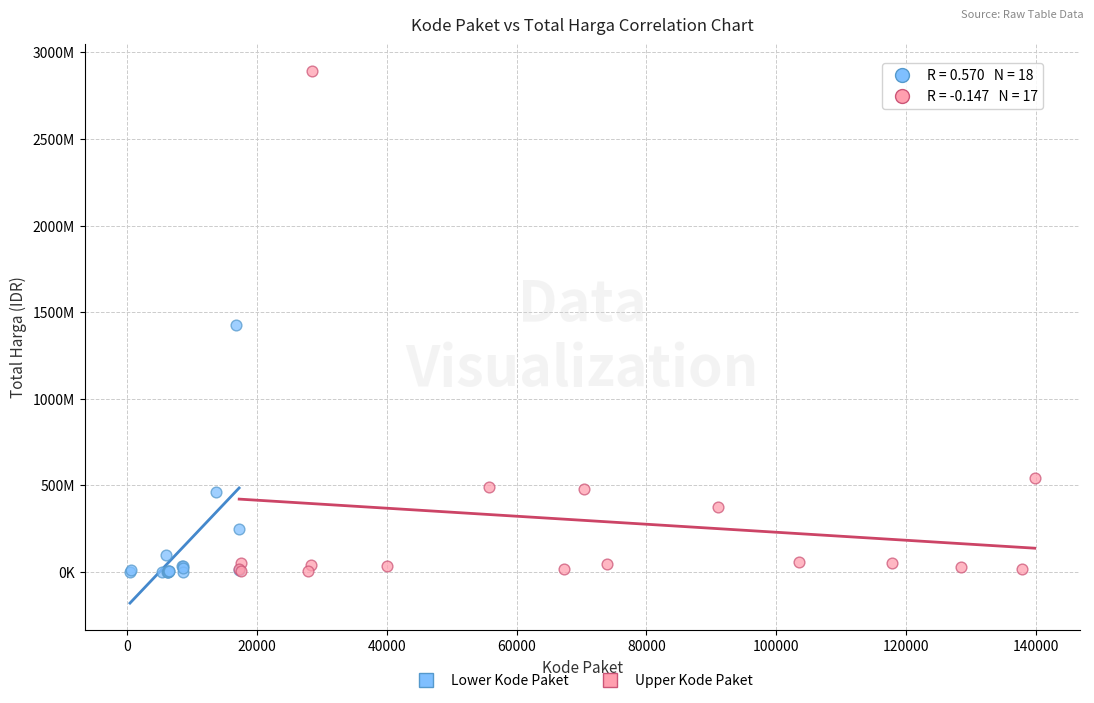

Which series has the widest spread of Y values?

Upper Kode Paket